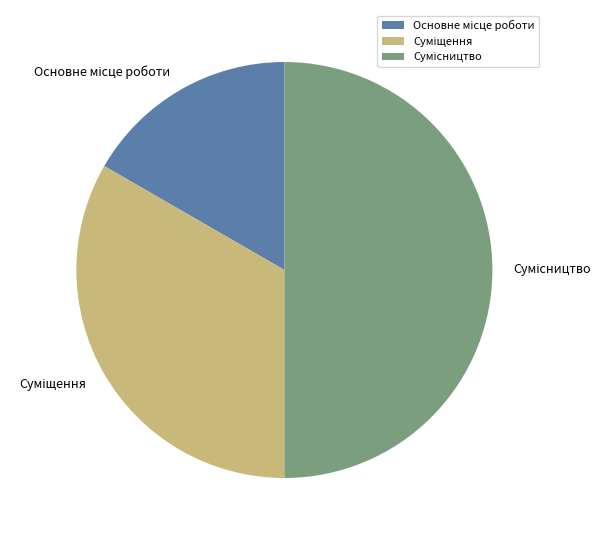

What is the change in value from Основне місце роботи to Сумісництво?

+2